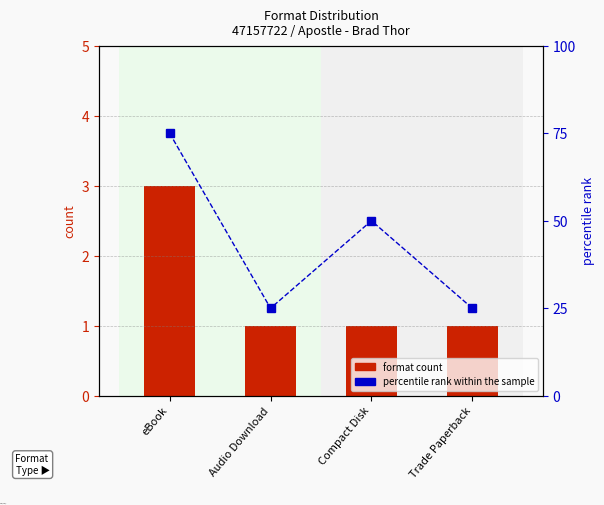

List the series in order of their peak value, highest first.

percentile rank within the sample, format count